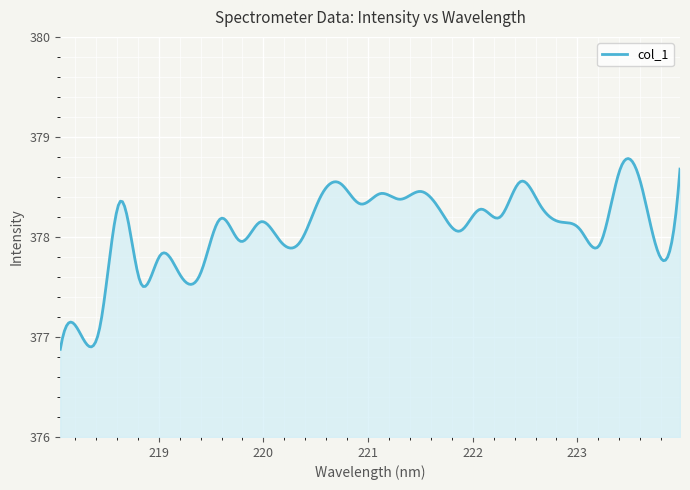

Reading left to right, what are all the values shown in this chart?

376.9	377.0	377.1	378.4	377.5	377.8	377.6	377.6	378.2	378.0	378.1	378.0	378.0	378.4	378.5	378.3	378.4	378.4	378.5	378.3	378.1	378.3	378.2	378.6	378.3	378.1	378.1	377.9	378.7	378.6	377.8	378.7